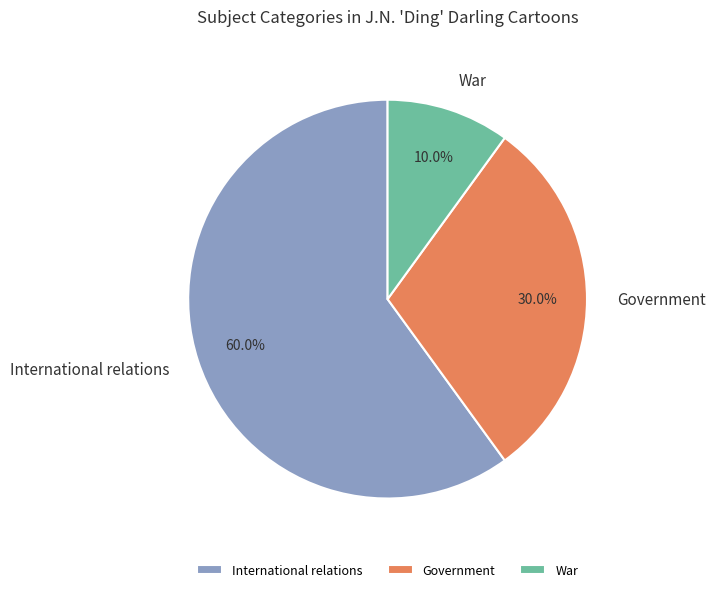

Which slice is the largest?

International relations